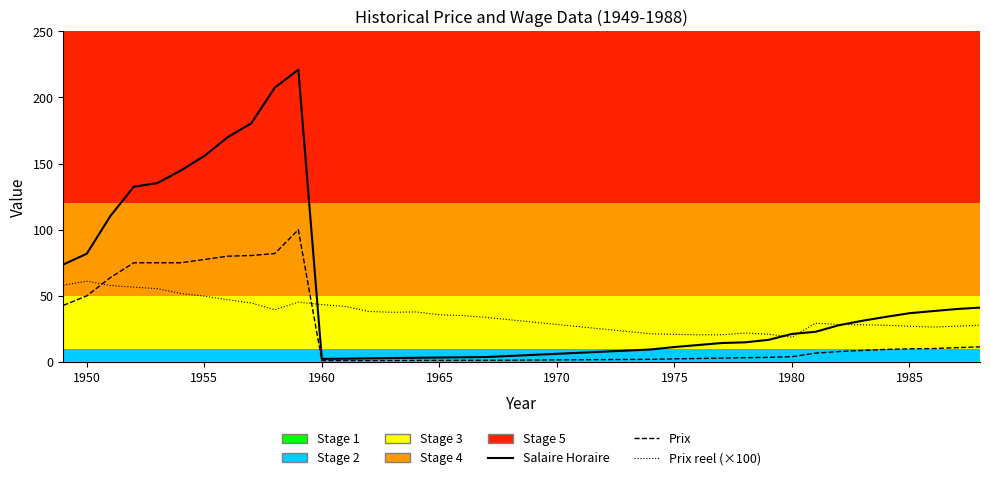

List the series in order of their peak value, lowest first.

Prix reel (×100), Prix, Salaire Horaire